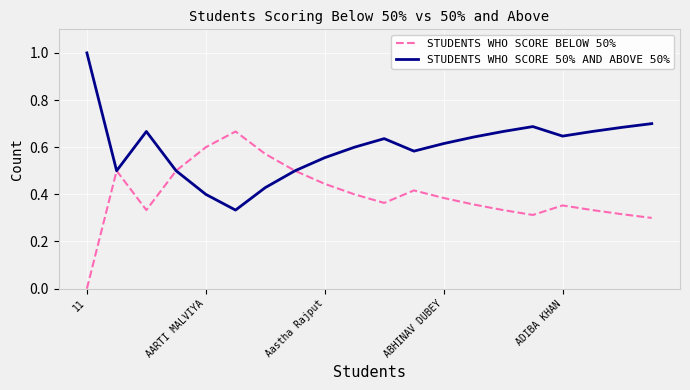

List the series in order of their overall mean, lowest first.

STUDENTS WHO SCORE BELOW 50%, STUDENTS WHO SCORE 50% AND ABOVE 50%